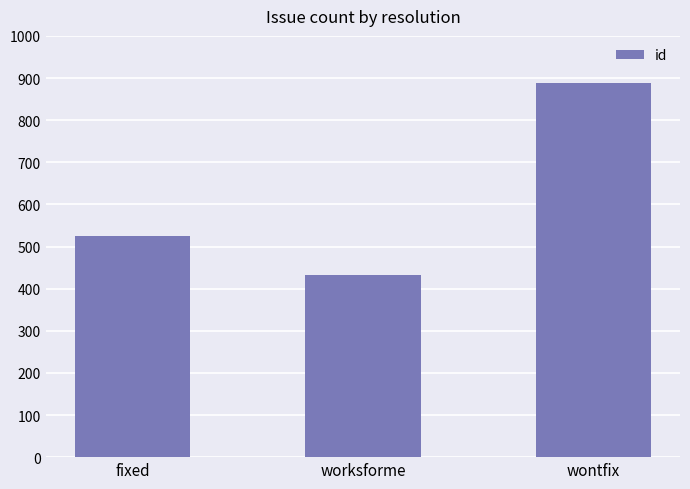

What is the difference between the values at wontfix and fixed?

362